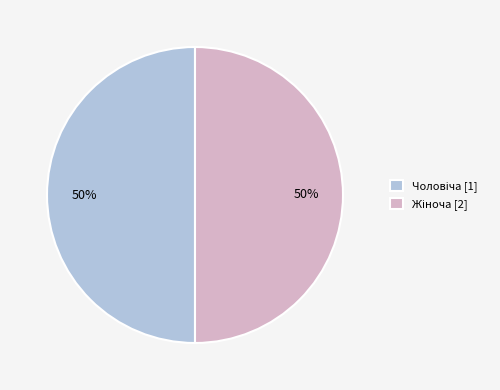

To the nearest percent, what is the average slice percentage?

50%